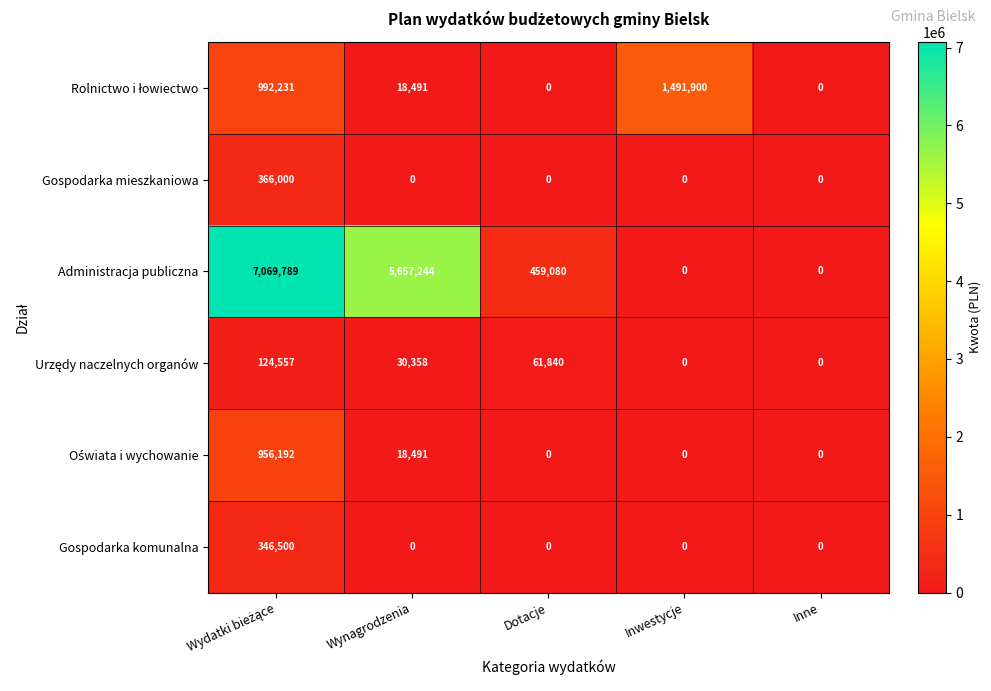

What is the difference between the maximum and minimum values in the Gospodarka mieszkaniowa series?

366000